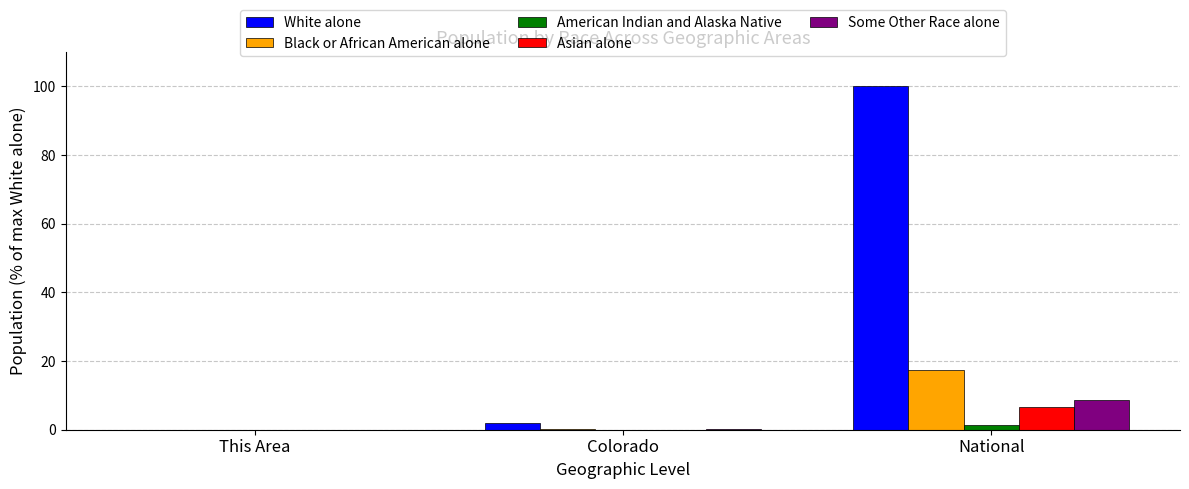

The American Indian and Alaska Native series shows 0.0 at This Area. True or false?

True